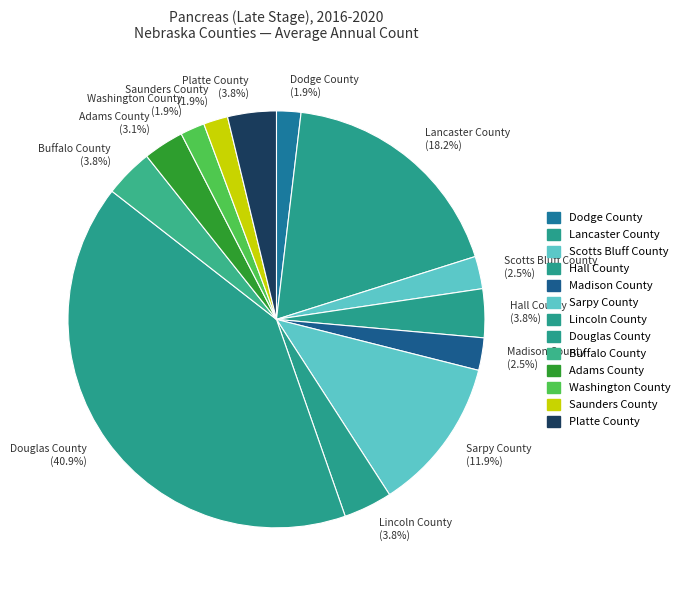

The Hall County slice represents 16% of the pie. True or false?

False